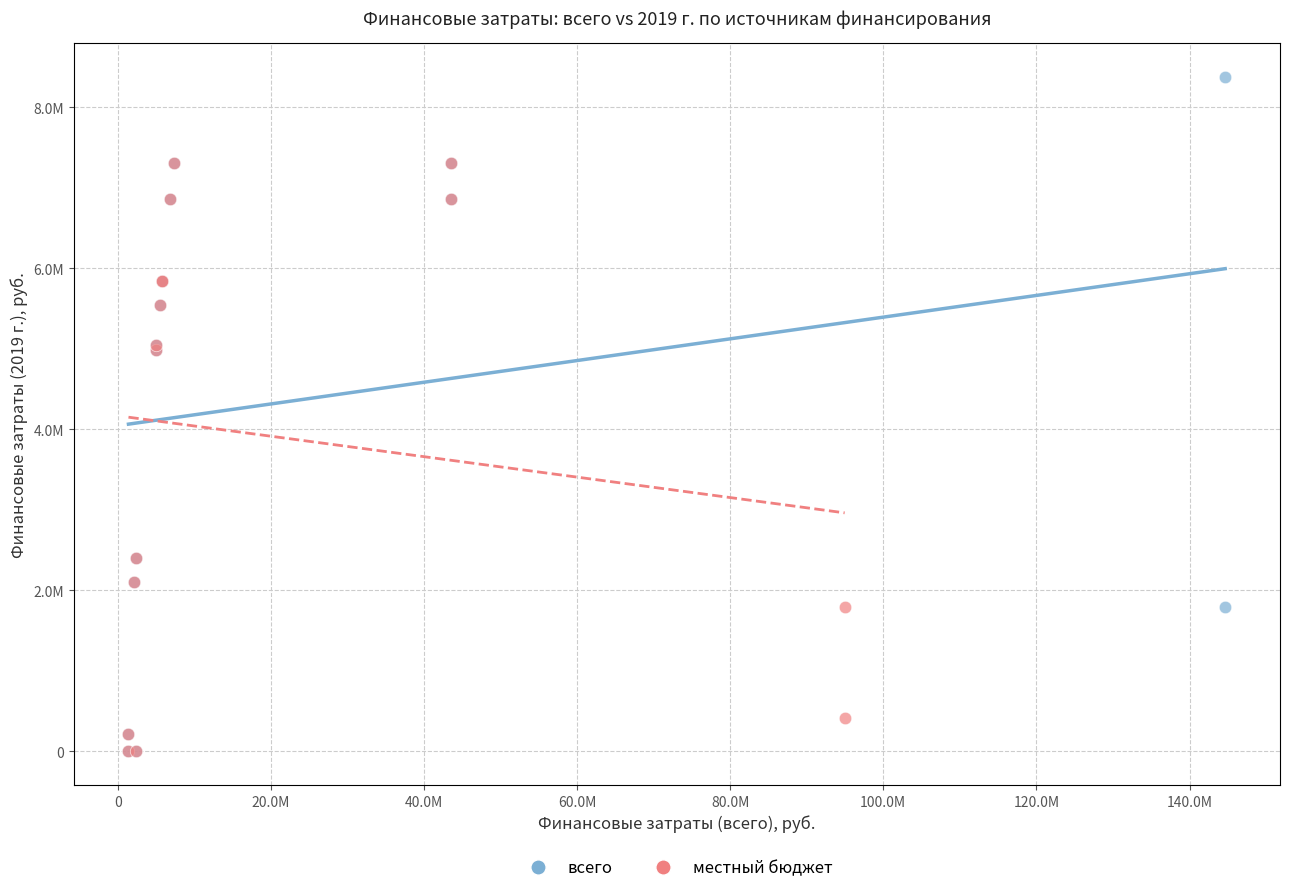

What are all the series names shown in the legend?

всего, местный бюджет